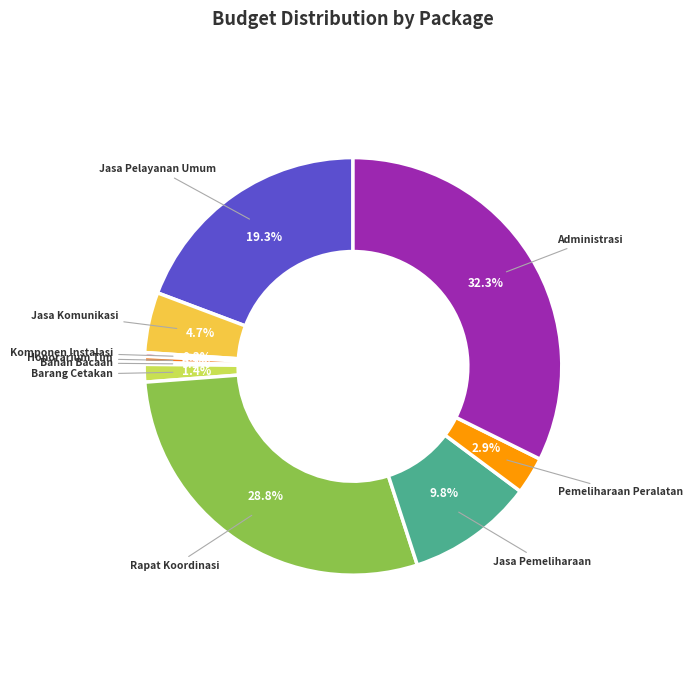

To the nearest percent, what is the difference between the largest and smallest slice percentages?

32%